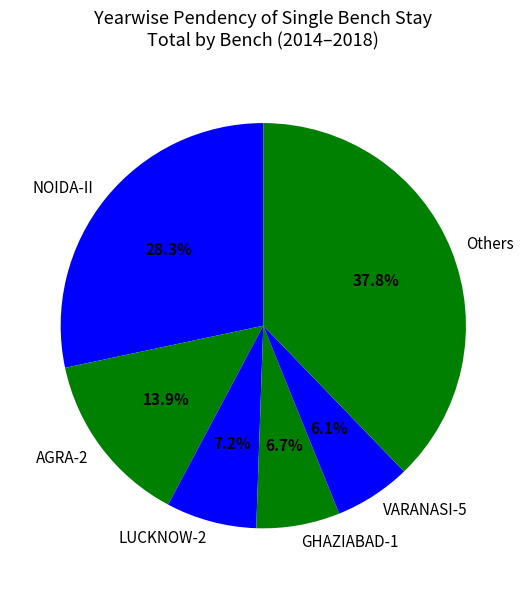

Does VARANASI-5 account for over 50% of the chart?

No